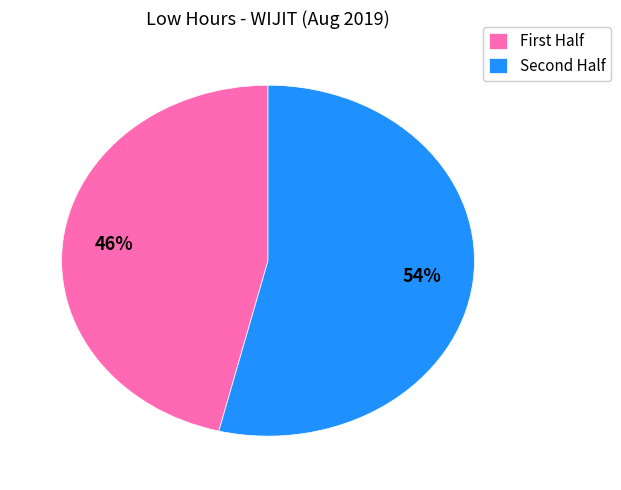

To the nearest percent, what is the average slice percentage?

50%